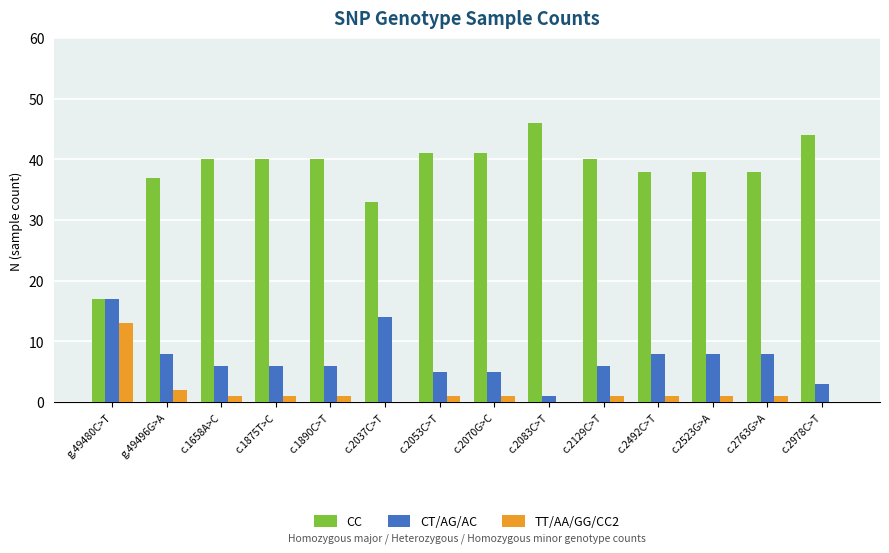

Reading left to right, what are all the values shown in this chart?

CC: 17	37	40	40	40	33	41	41	46	40	38	38	38	44
CT/AG/AC: 17	8	6	6	6	14	5	5	1	6	8	8	8	3
TT/AA/GG/CC2: 13	2	1	1	1	0	1	1	0	1	1	1	1	0